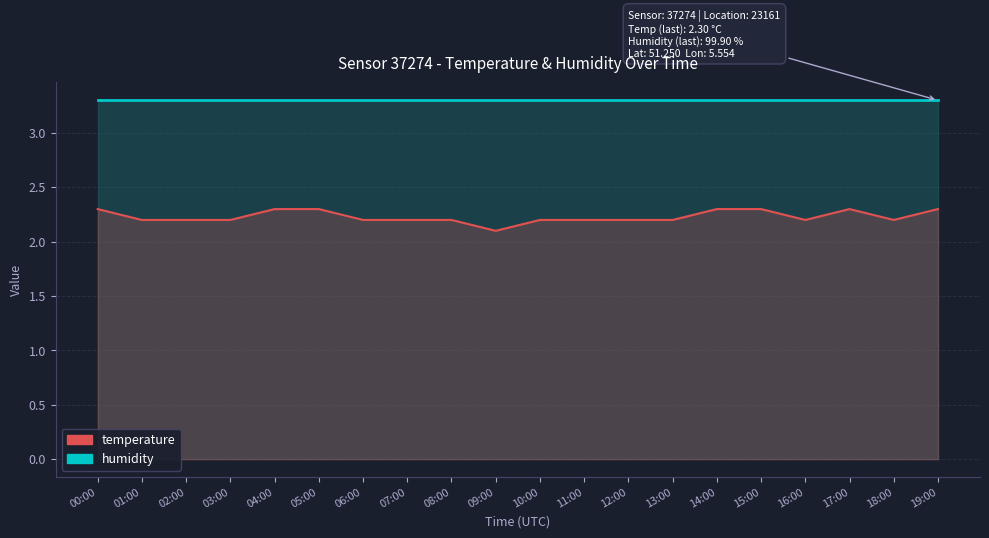

True or false: humidity and temperature cross at least once.

False